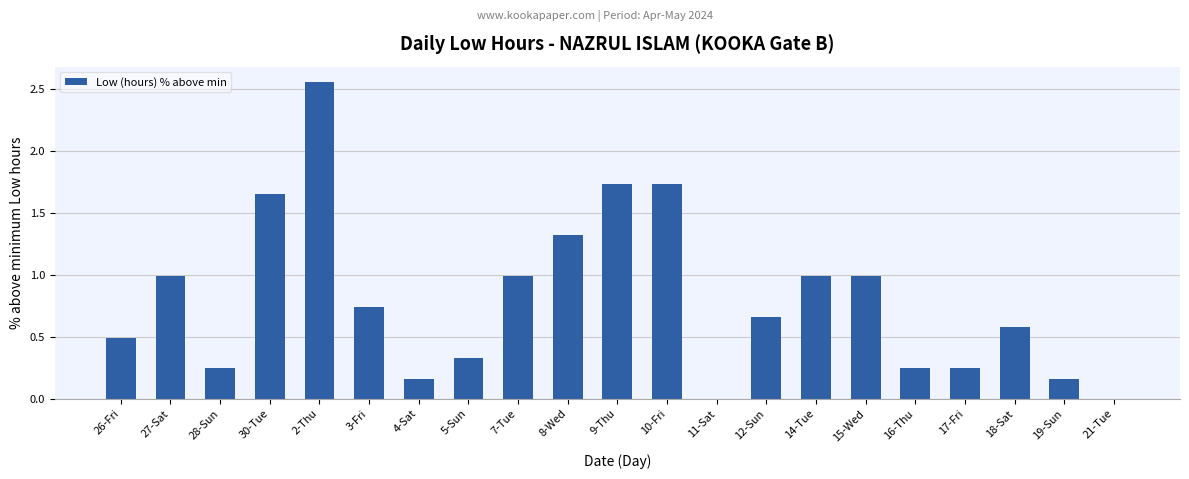

What is the change in value from 8-Wed to 9-Thu?

+0.4